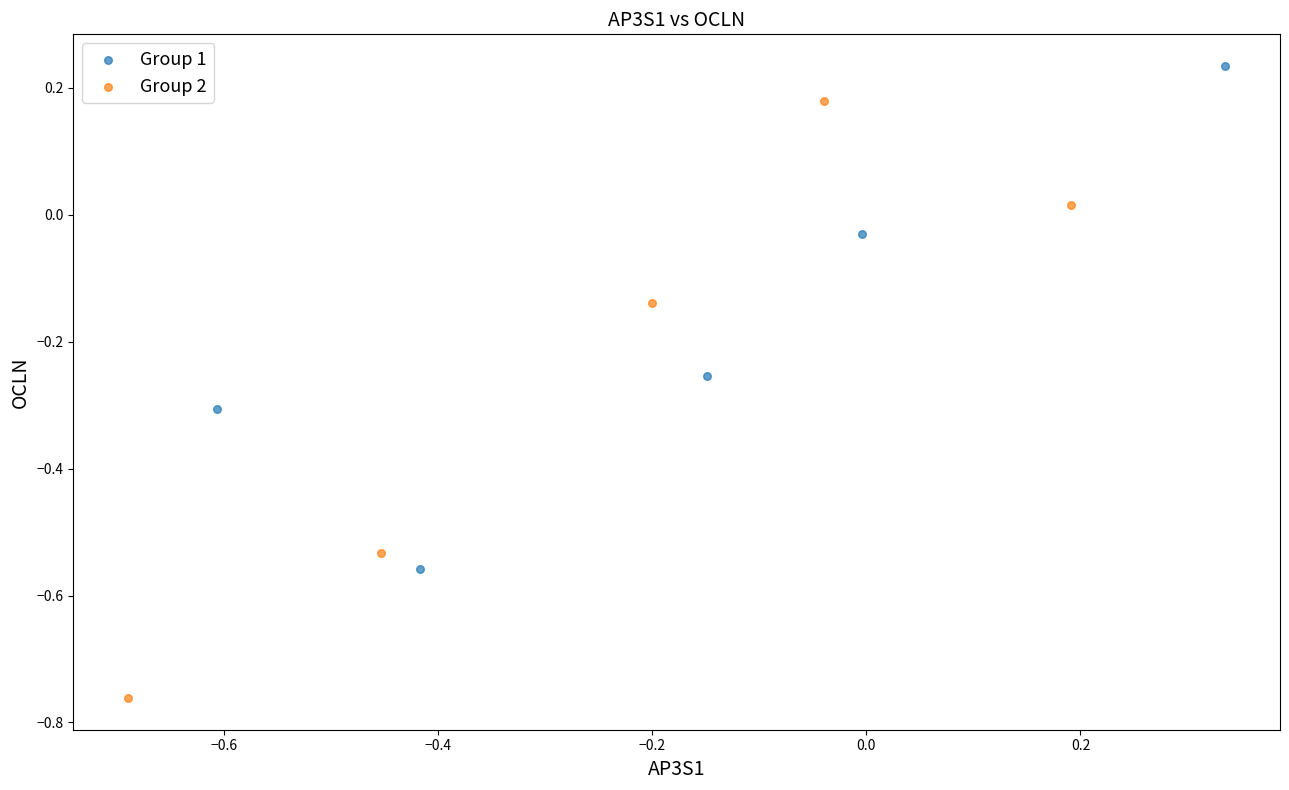

Which series has the widest spread of Y values?

Group 2